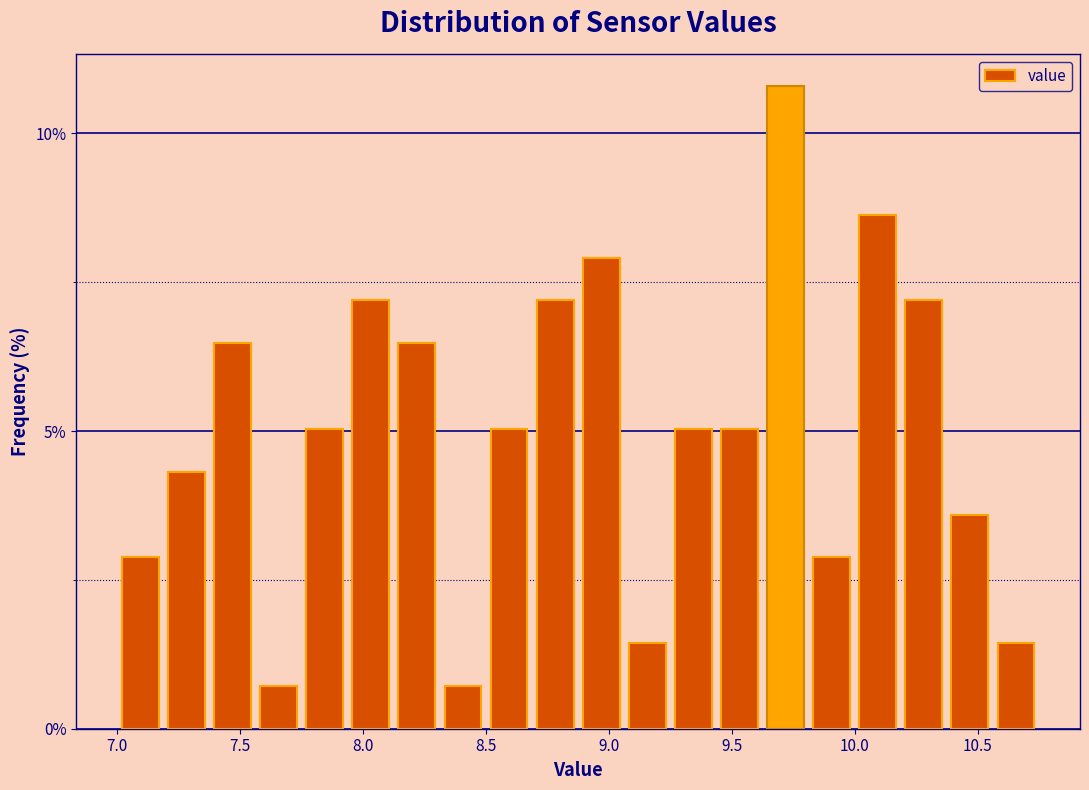

Around what value on the x-axis is the tallest bar? Give the approximate position of its centre, as read against the axis.

9.70